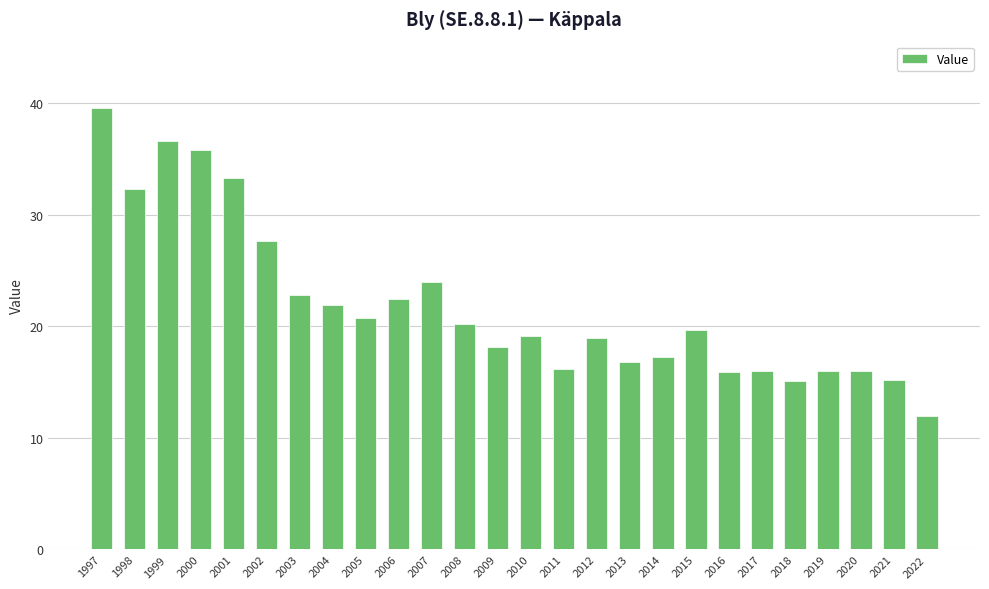

What is the difference between the values at 2001 and 2012?

14.3